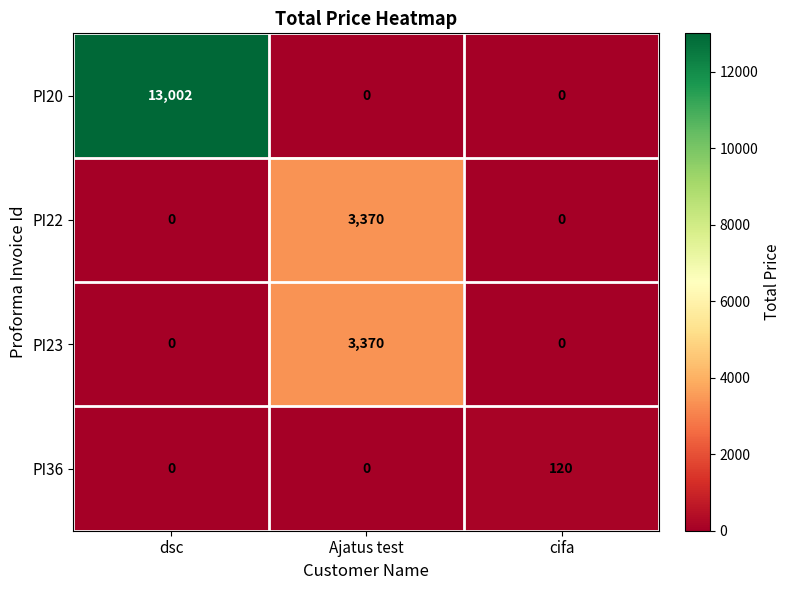

Which series changed the most between dsc and cifa?

PI20